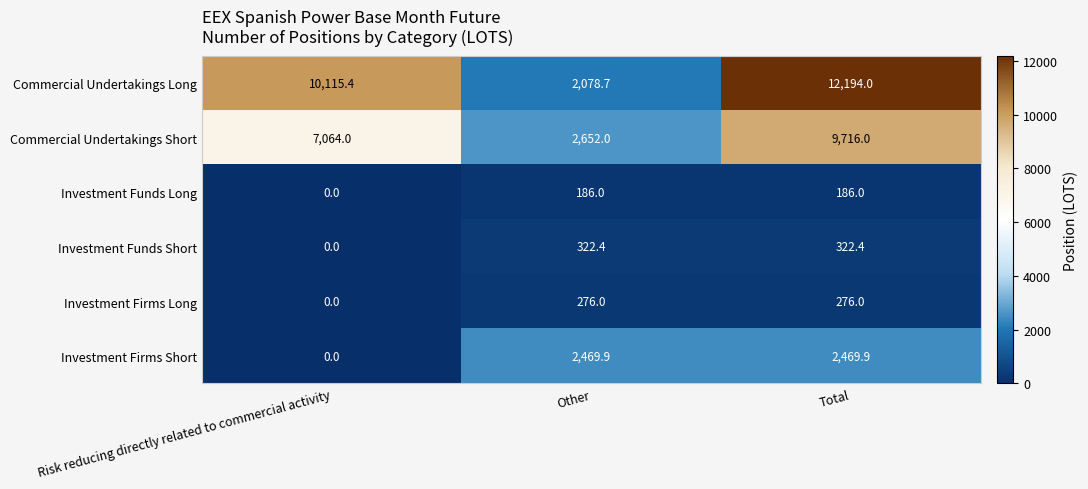

How many Investment Firms Long values are between 0 and 276?

3